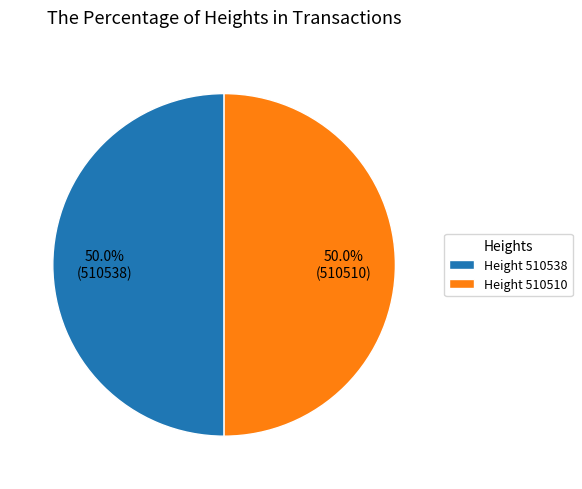

What percentage do Height 510510 and Height 510538 together represent?

100.0%